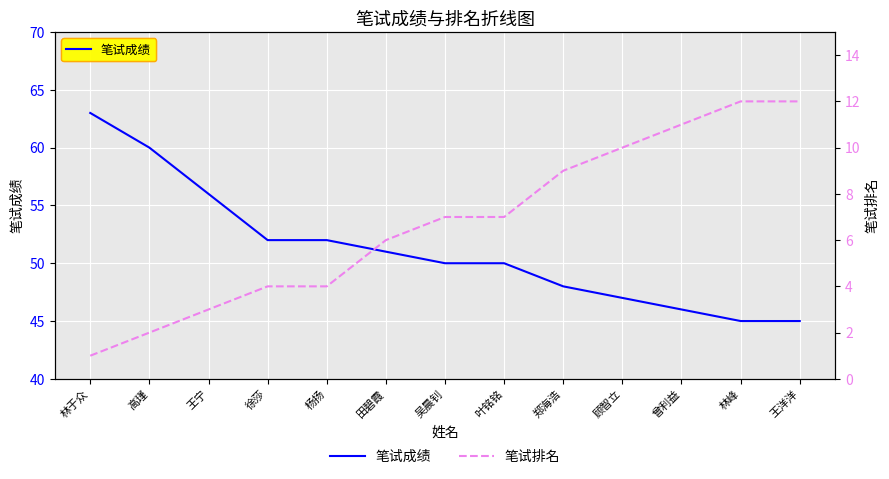

Which has a higher value, 王宁 or 曾利益?

王宁